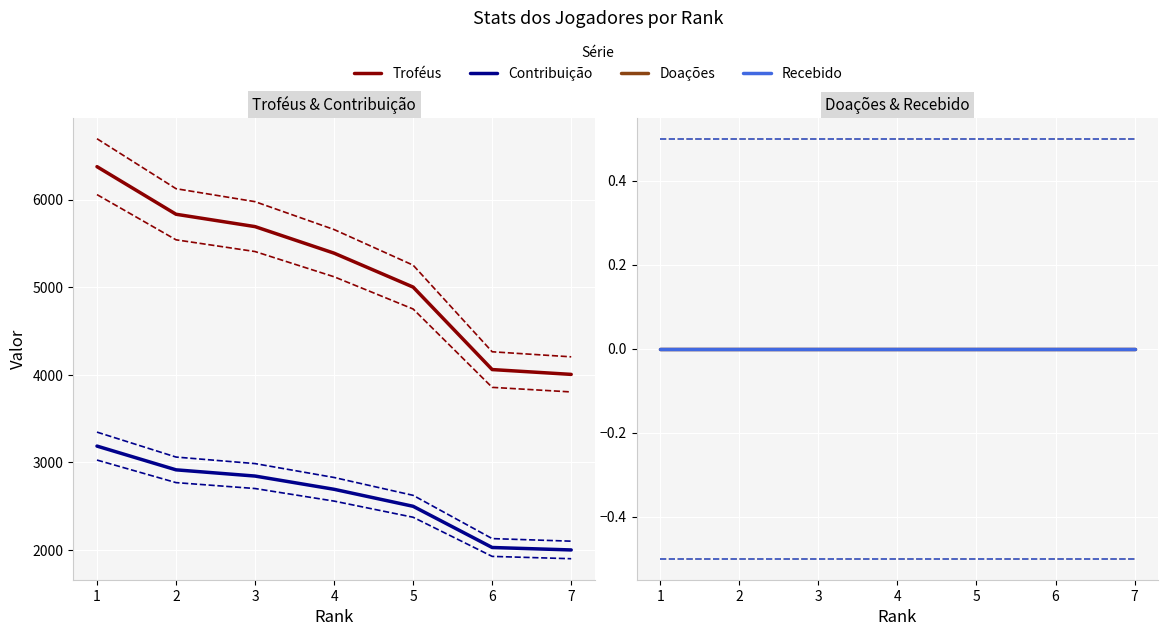

What is the value of the Contribuição point at the 7th from the left?

2002